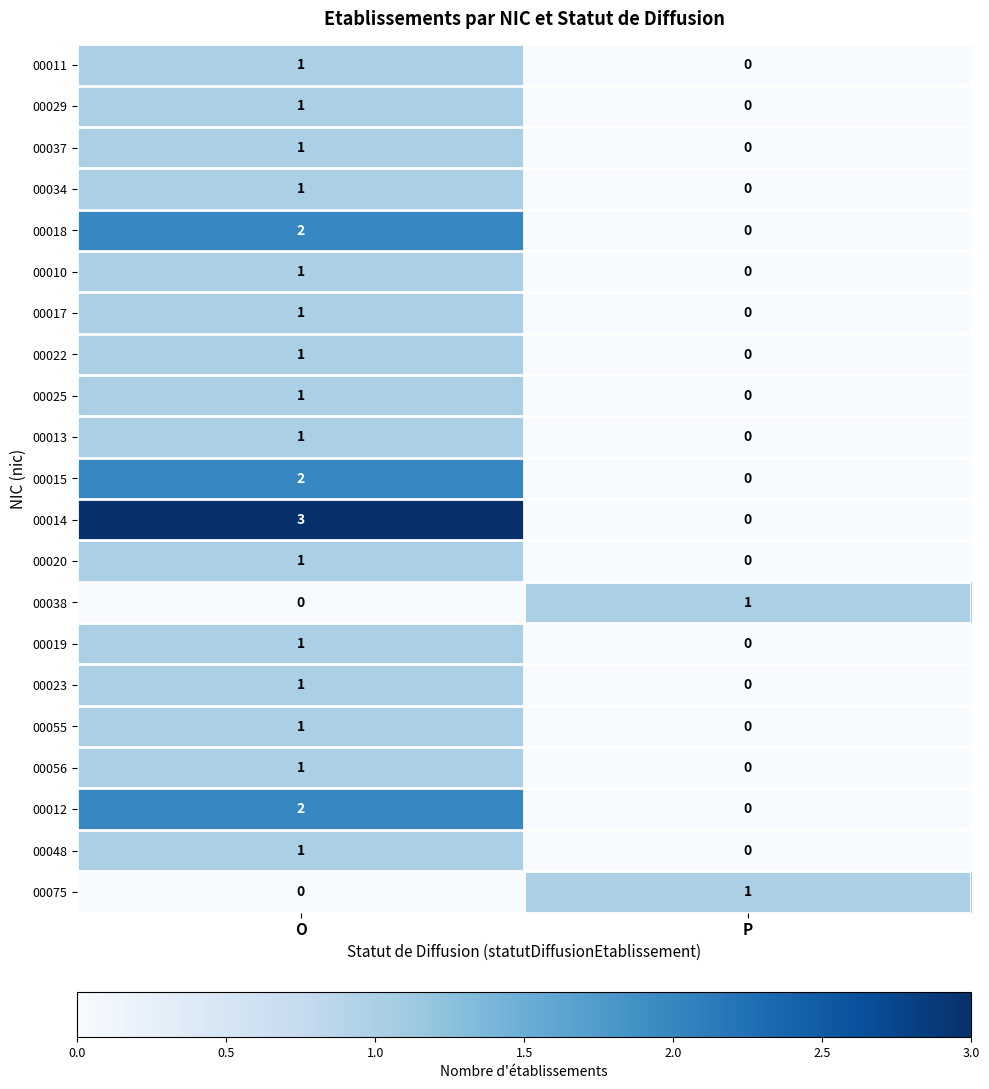

Count the number of categories in the chart.

2